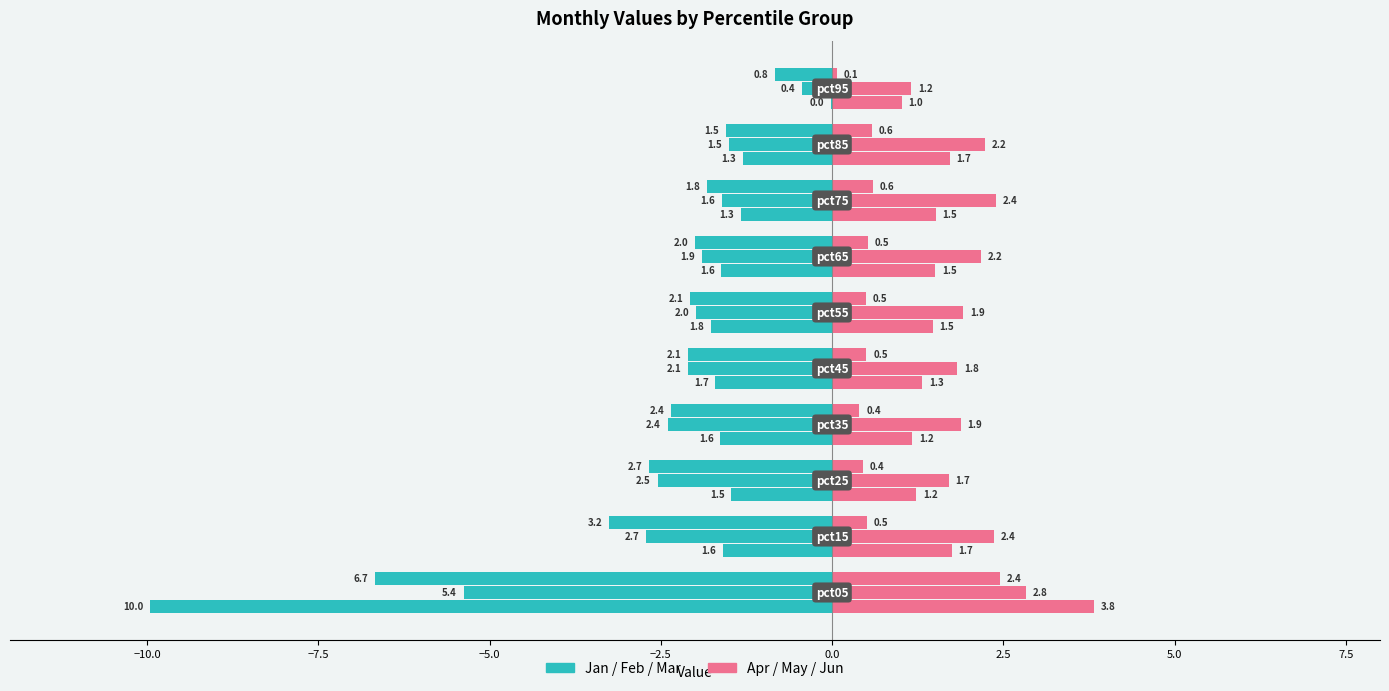

Which series has the largest total across all categories?

Apr-Jun